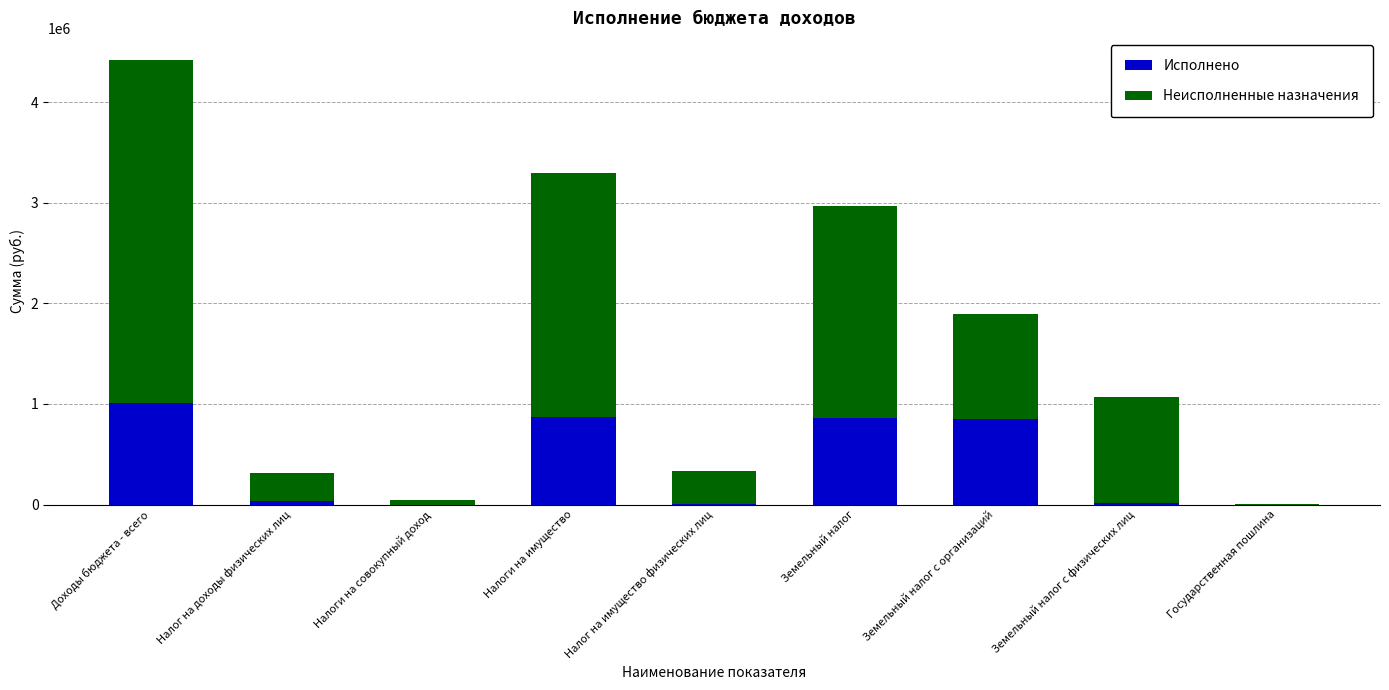

What is the approximate value of Исполнено at Налоги на имущество?

871600.7